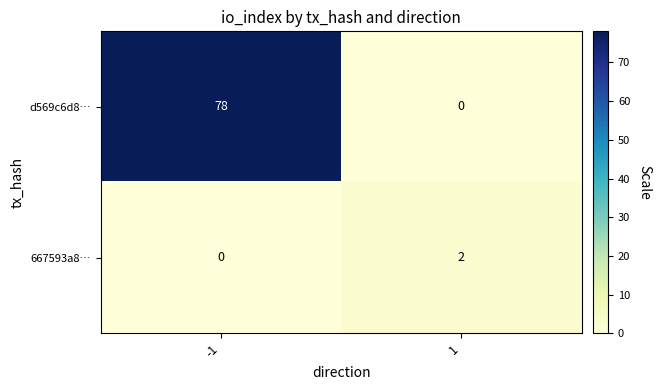

Between -1 and 1, which series saw the biggest shift?

d569c6d8…